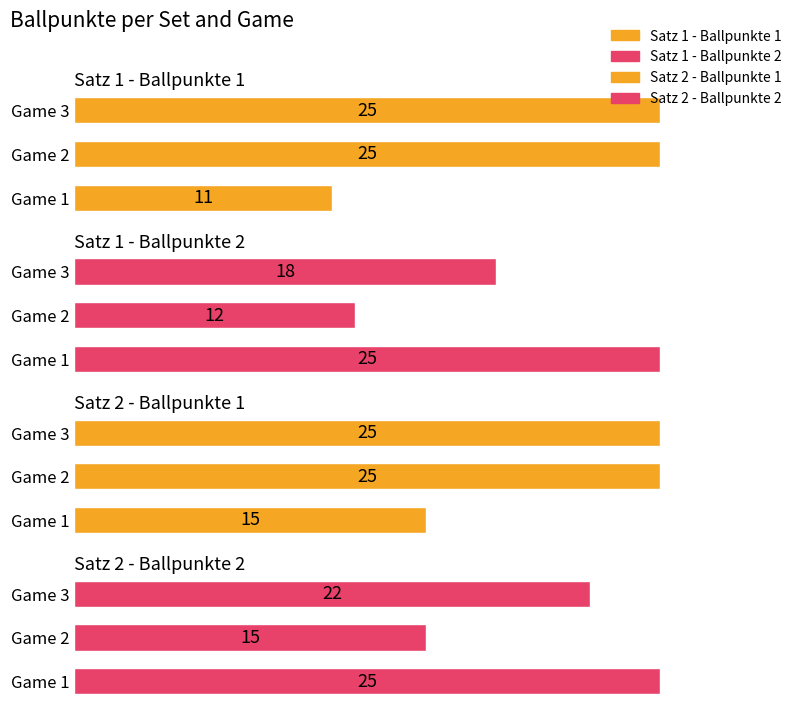

What is the value of the Satz 2 - Ballpunkte 2 bar at the 2nd from the left?

15